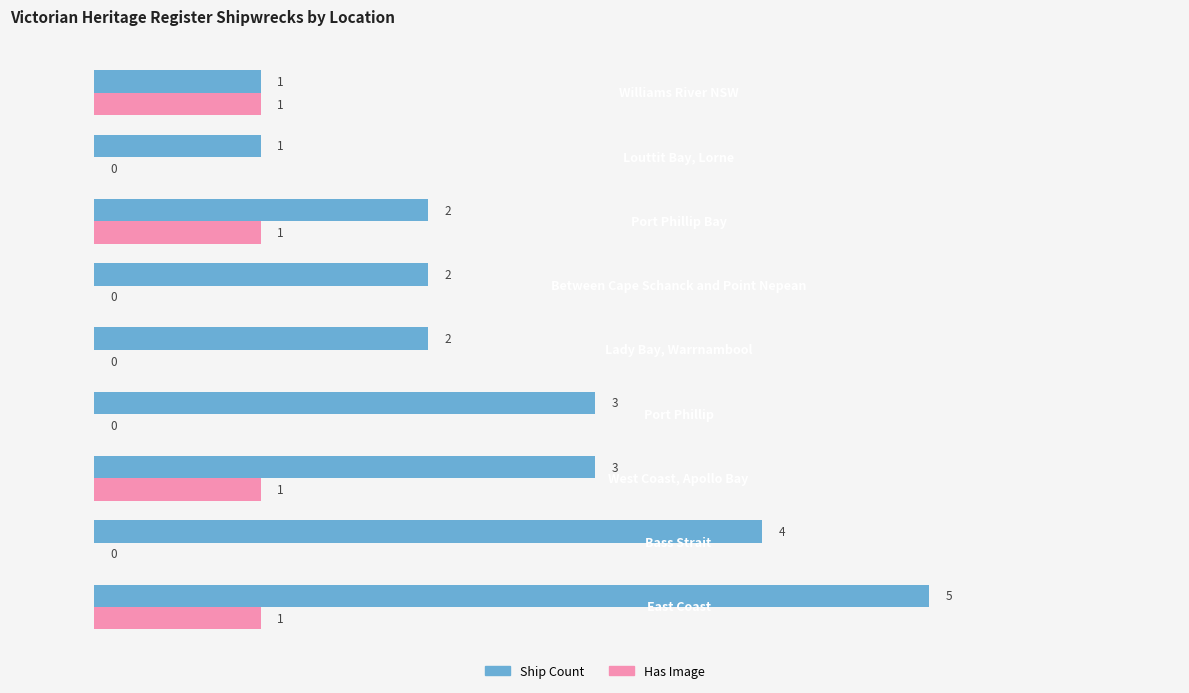

What is the sum of all Ship Count values?

23